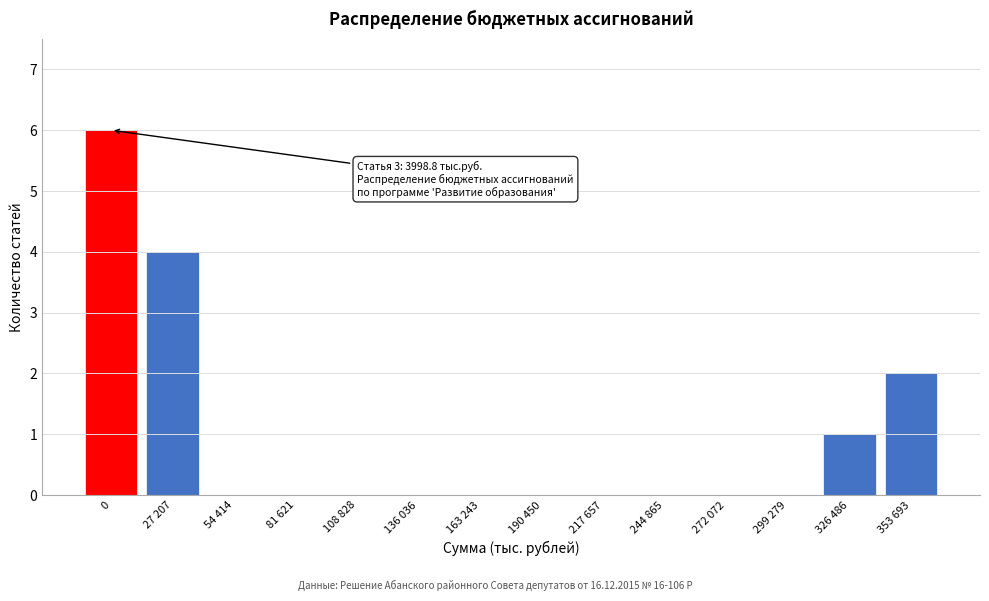

Reading left to right, list all the values displayed in this chart.

0=6	27 207=4	54 414=0	81 621=0	108 828=0	136 036=0	163 243=0	190 450=0	217 657=0	244 865=0	272 072=0	299 279=0	326 486=1	353 693=2